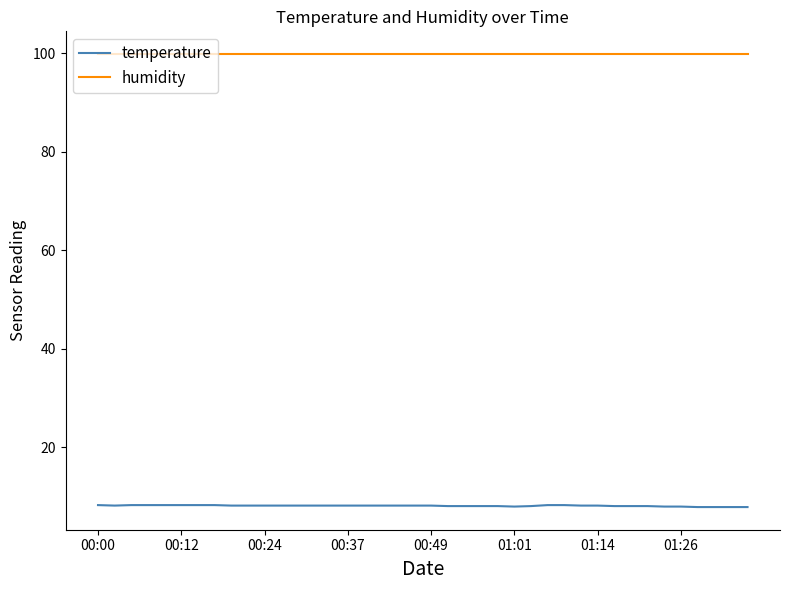

Which series has the largest range (max minus min)?

temperature